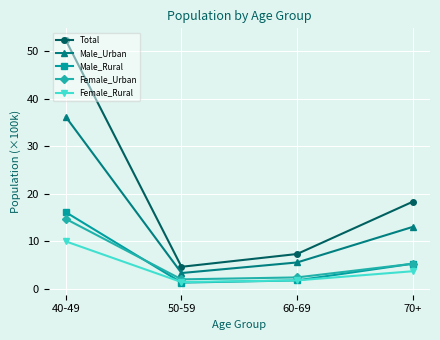

At which label does Male_Rural reach its minimum?

50-59